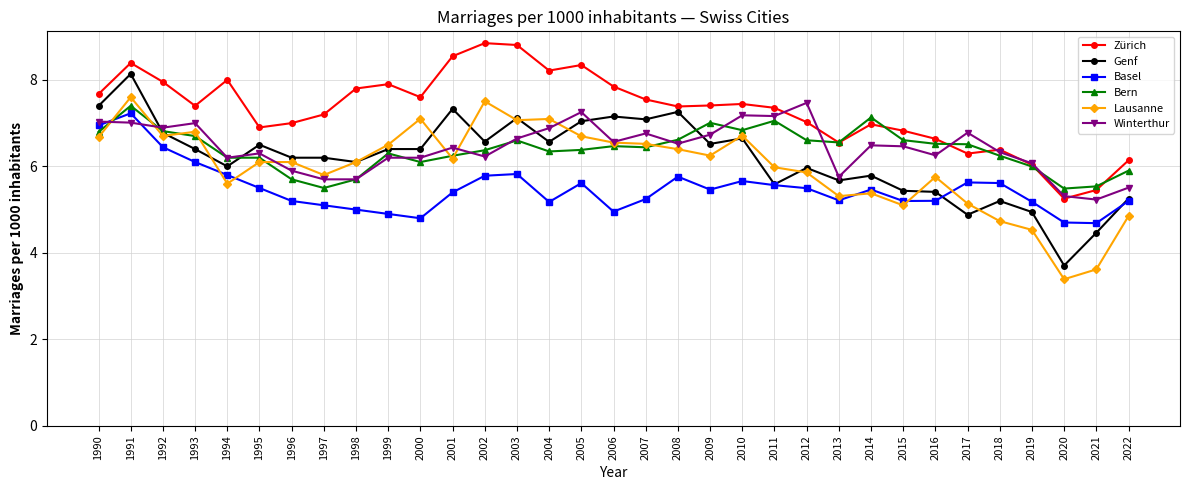

At which label is Bern closest to 6?

2019